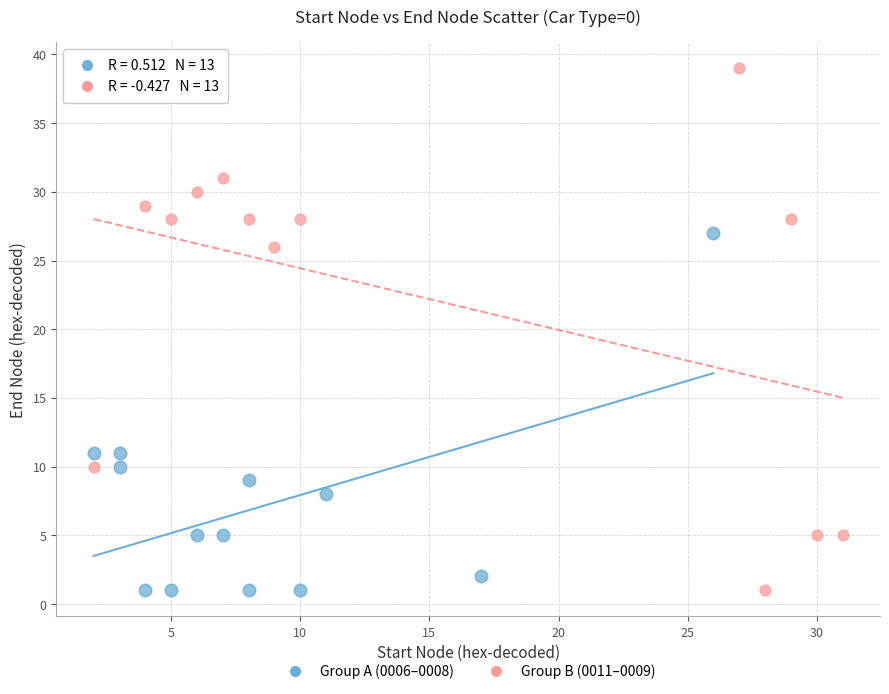

Which series reaches the maximum Y coordinate?

Group B (0011–0009)